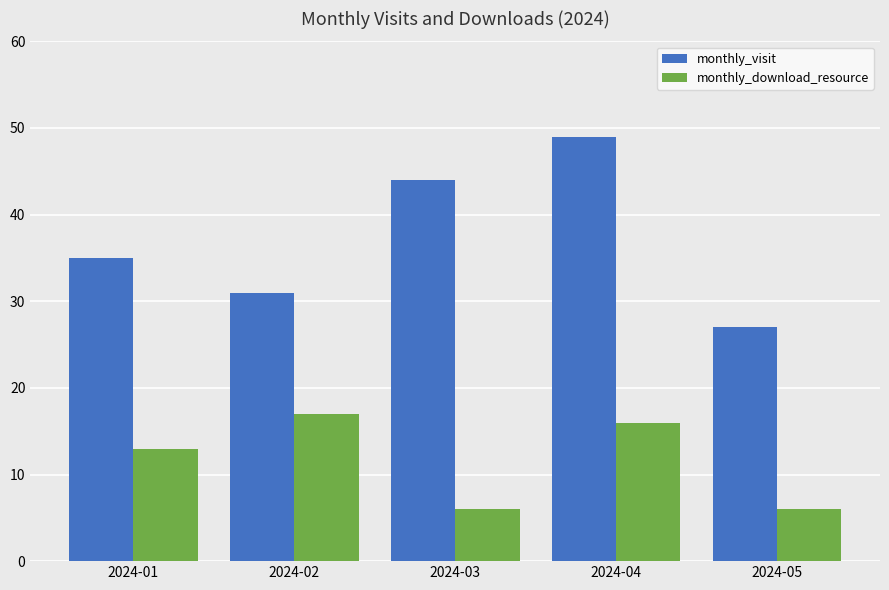

Rank the series by their maximum value, from highest to lowest.

monthly_visit, monthly_download_resource